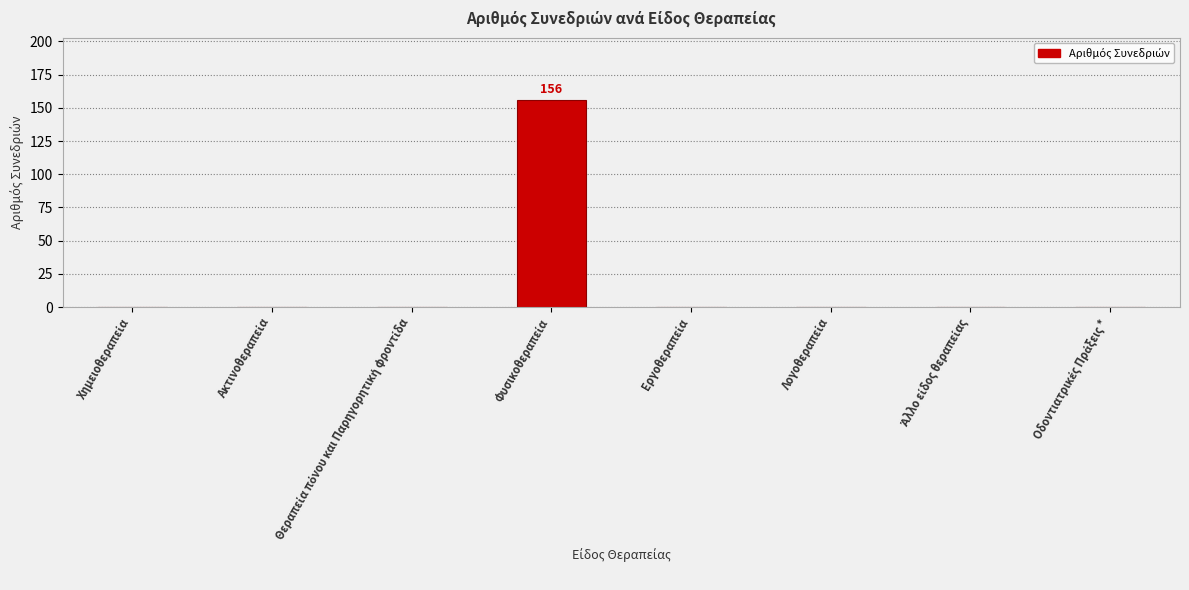

Reading left to right, extract all data points from this chart.

0	0	0	156	0	0	0	0